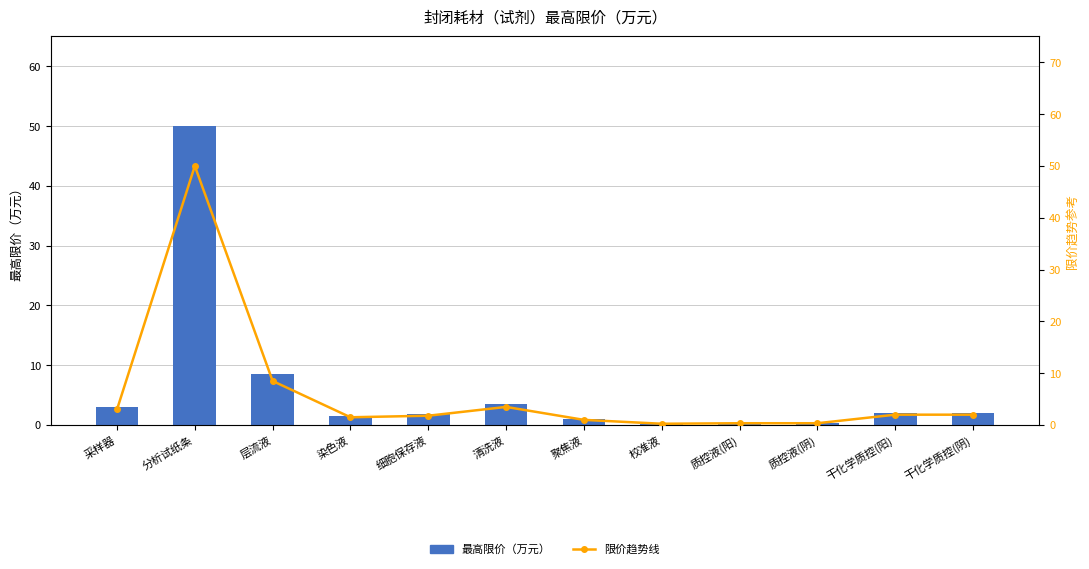

Reading left to right, transcribe all the data shown in this chart.

最高限价（万元）: 3.0	50.0	8.5	1.5	1.8	3.5	1.0	0.2	0.3	0.3	2.0	2.0
限价趋势线: 3.0	50.0	8.5	1.5	1.8	3.5	1.0	0.2	0.3	0.3	2.0	2.0